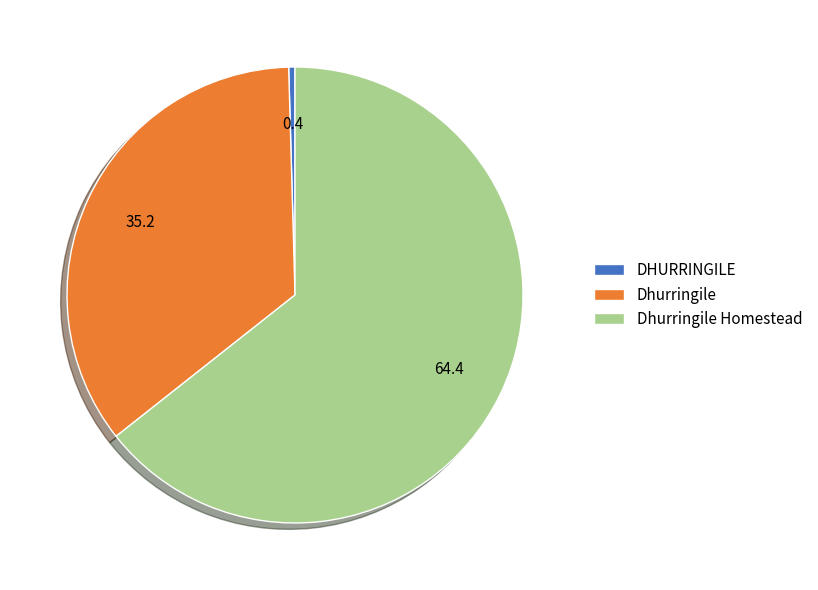

Is Dhurringile Homestead the majority of the pie?

Yes